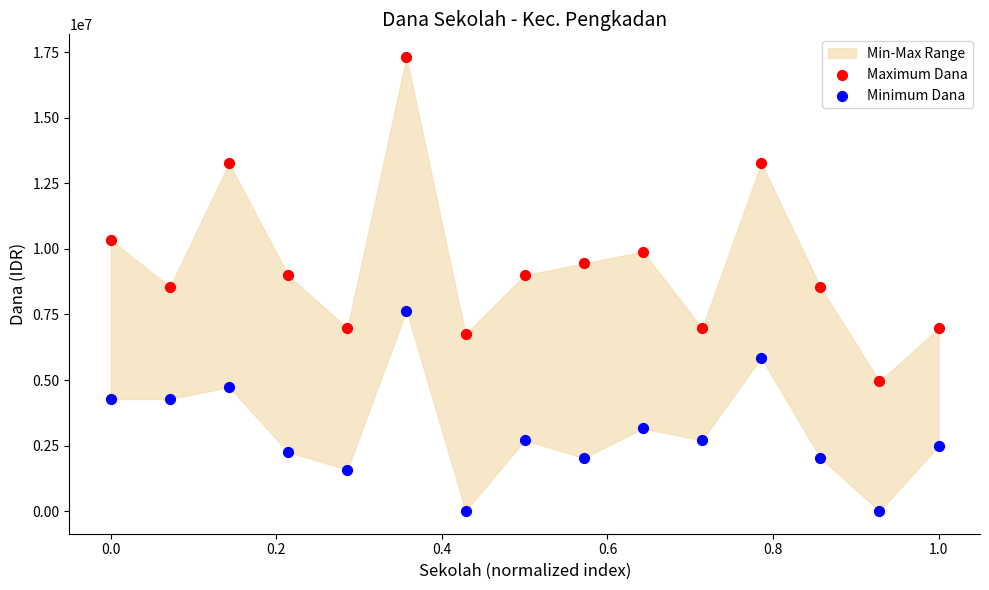

Which series reaches the minimum Y coordinate?

Minimum Dana